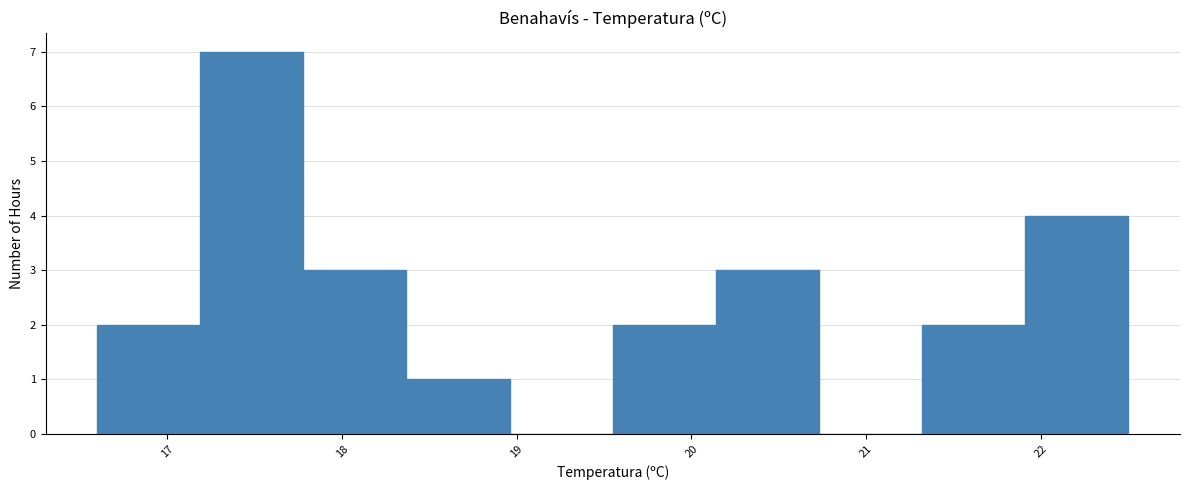

Reading left to right, transcribe this chart: for each bar, give the range it covers on the x-axis and its height. Neither the bar edges nor the heights are printed on the chart, so give them approximately, as read against the axes.

16.60 to 17.19: 2
17.19 to 17.78: 7
17.78 to 18.37: 3
18.37 to 18.96: 1
18.96 to 19.55: 0
19.55 to 20.14: 2
20.14 to 20.73: 3
20.73 to 21.32: 0
21.32 to 21.91: 2
21.91 to 22.50: 4